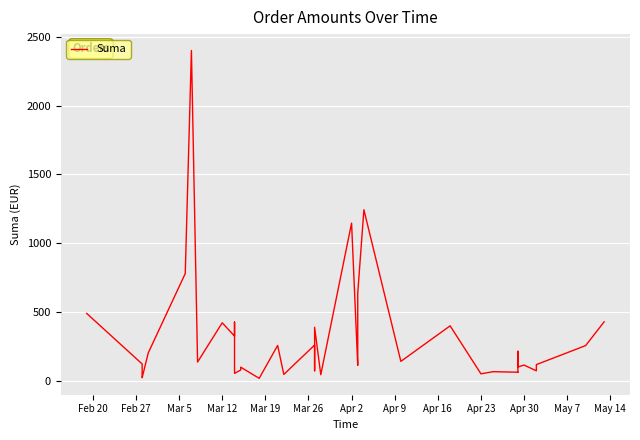

What is the difference between the maximum and second lowest values?

2376.9